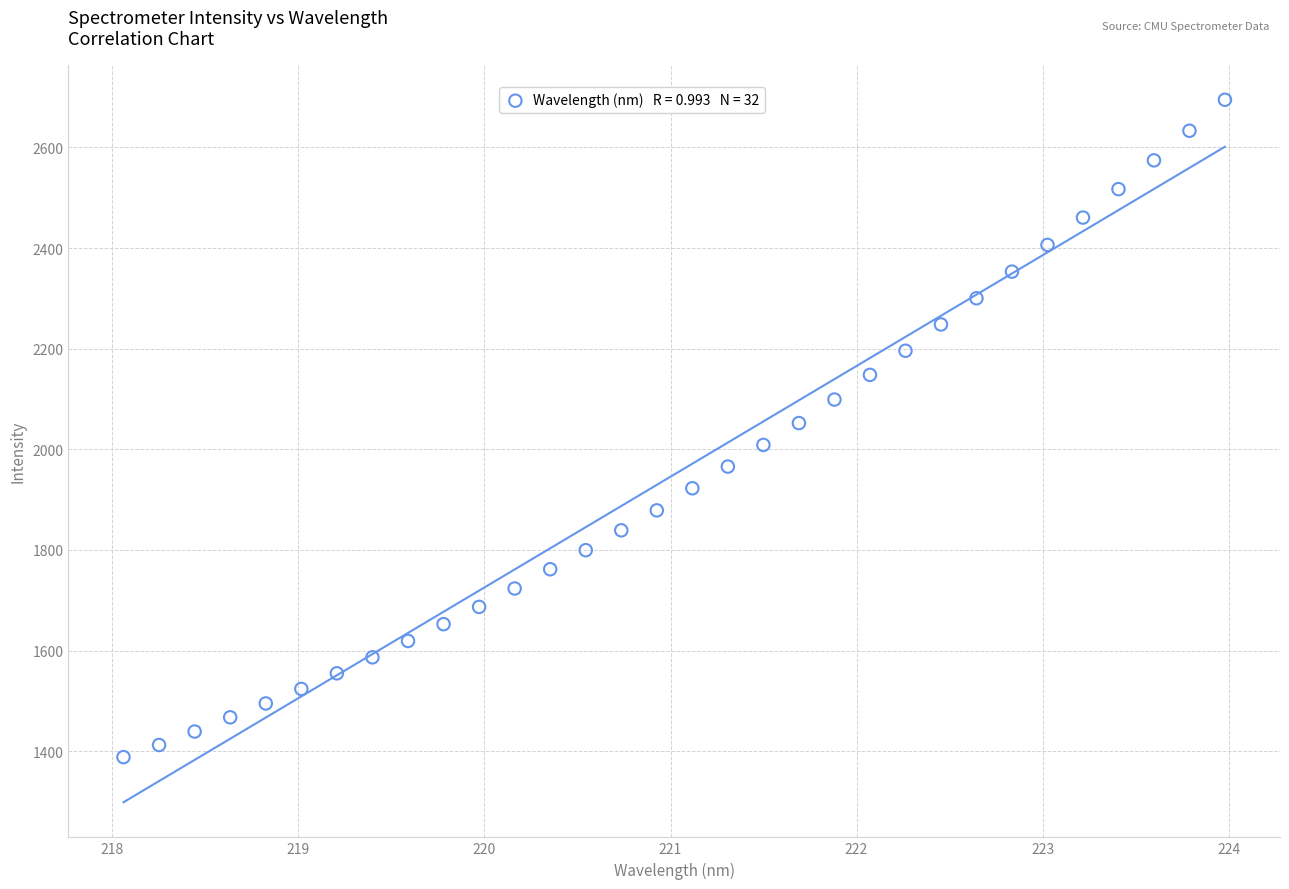

What is the range of Y values (max minus min)?

1306.6